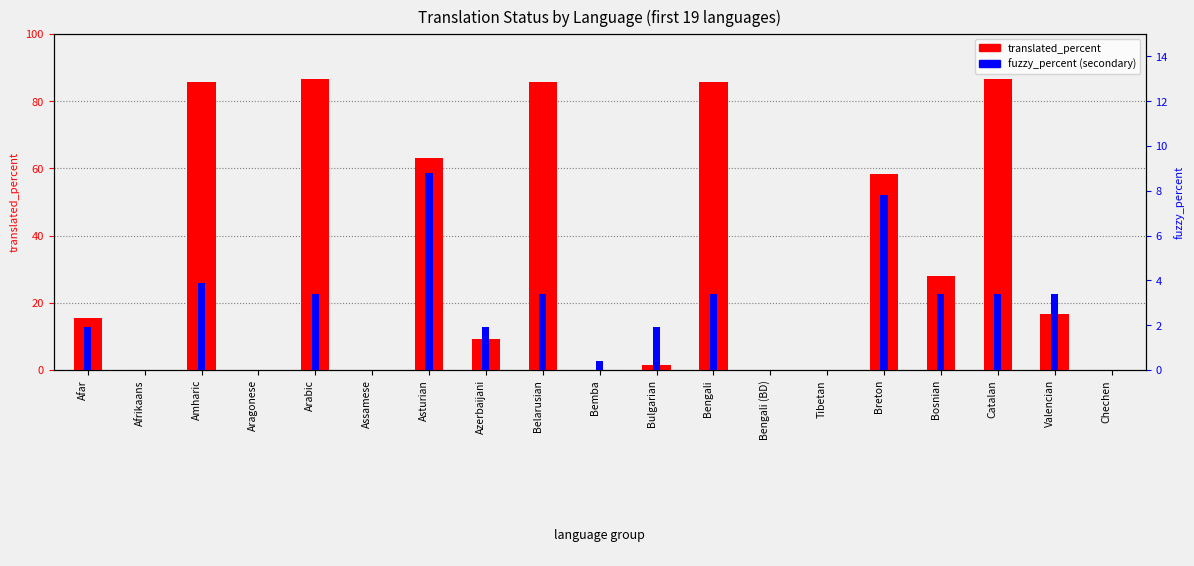

Reading left to right, transcribe all the data shown in this chart.

translated_percent: 15.6	0.0	85.7	0.0	86.7	0.0	63.2	9.3	85.7	0.0	1.4	85.7	0.0	0.0	58.3	27.9	86.7	16.6	0.0
percentile rank within the sample: 1.9	0.0	3.9	0.0	3.4	0.0	8.8	1.9	3.4	0.4	1.9	3.4	0.0	0.0	7.8	3.4	3.4	3.4	0.0